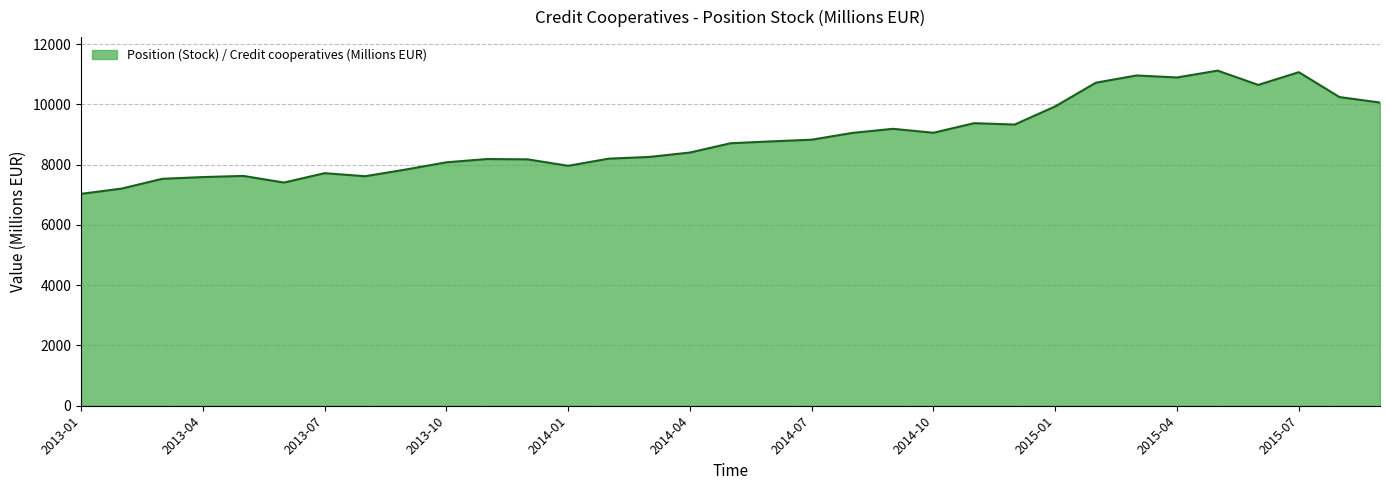

What is the greatest value displayed?

11119